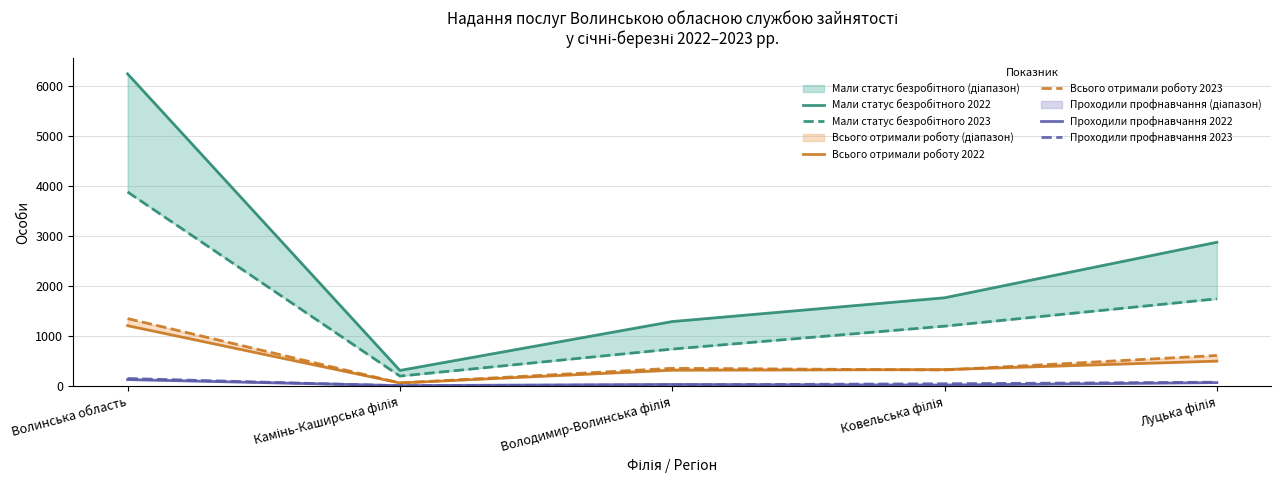

True or false: Мали статус безробітного 2023 has more than 1 interior local peaks.

False